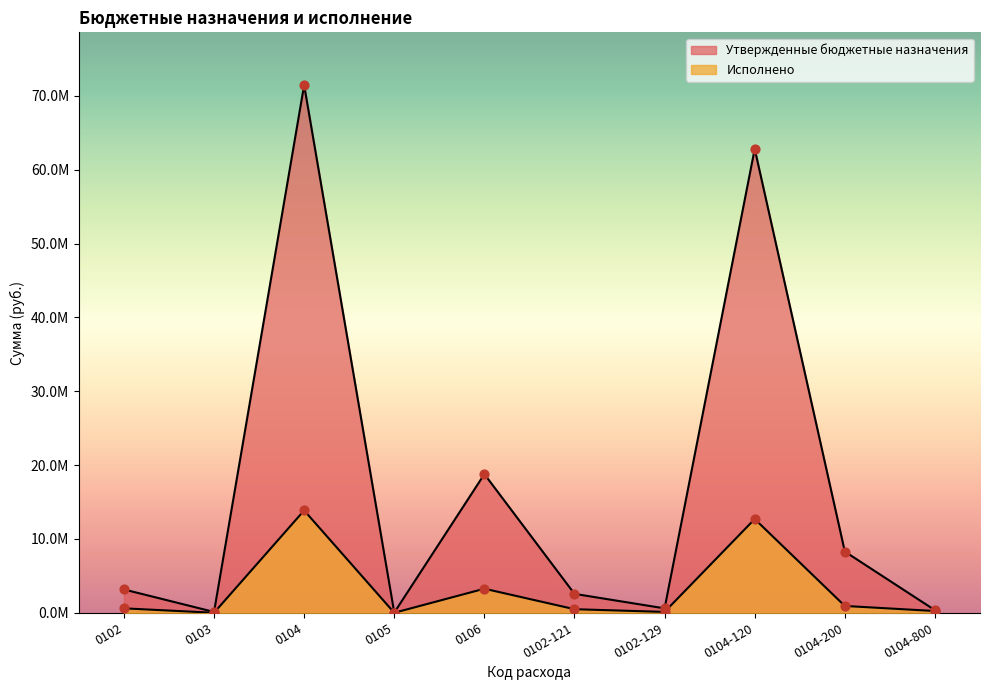

At how many categories does at least one series exceed 42249345?

2